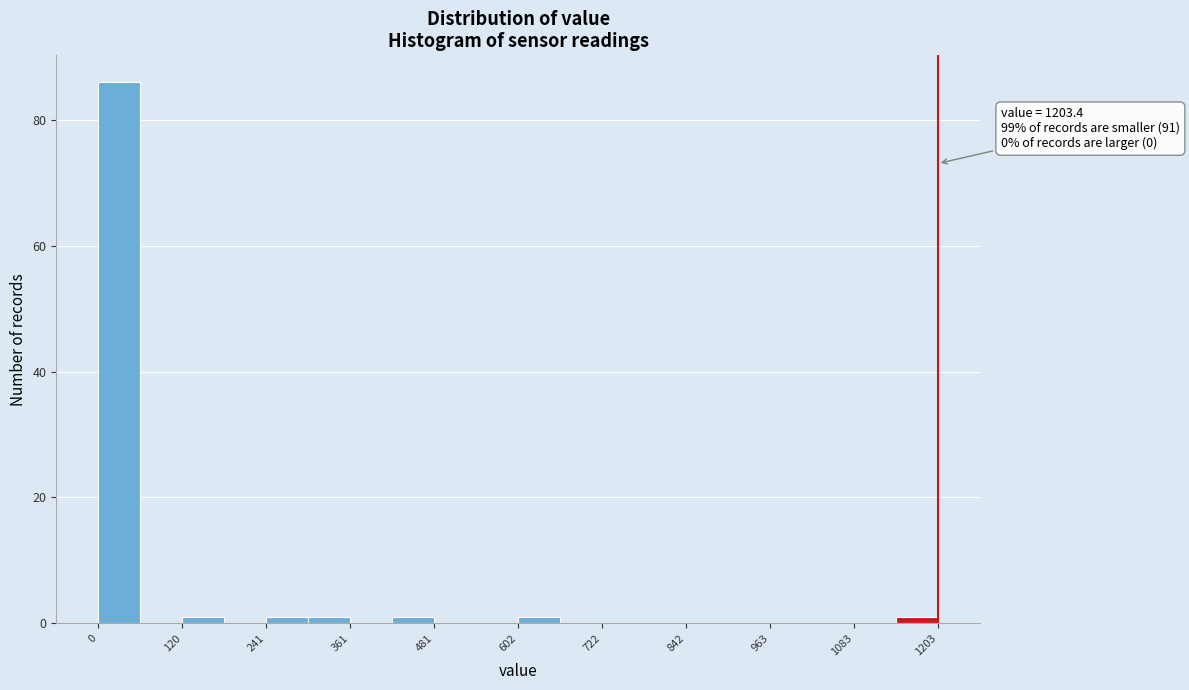

Around what value on the x-axis is the tallest bar? Give the approximate position of its centre, as read against the axis.

40